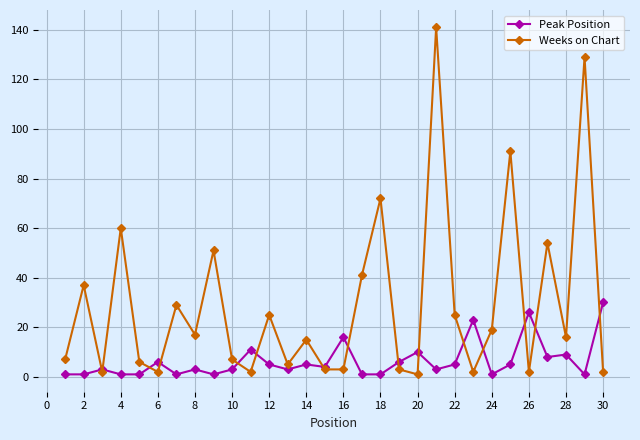

True or false: Peak Position has more than 0 interior local peaks.

True